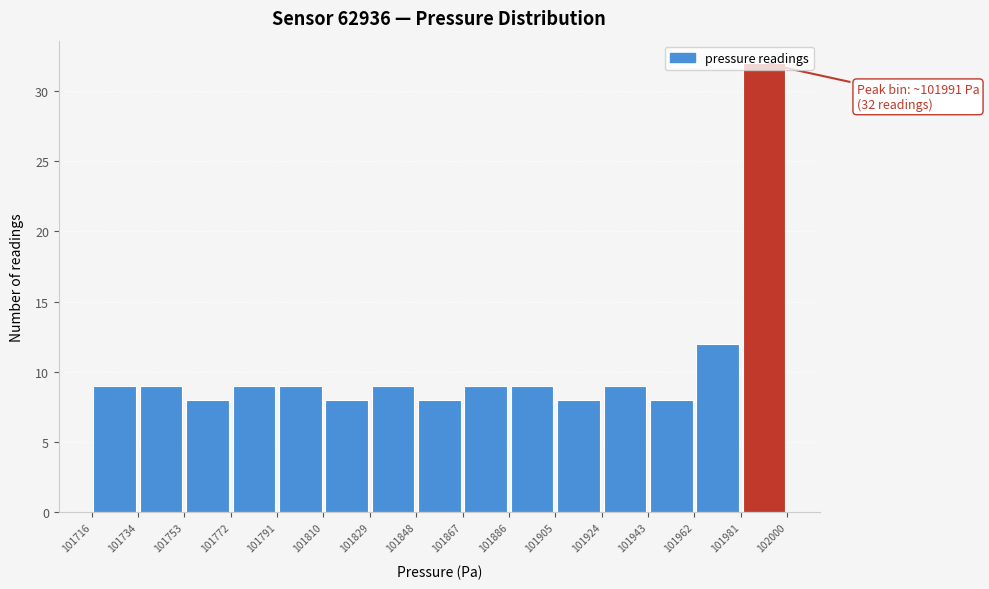

Over which range of the x-axis is the bar tallest?

101981 to 102000